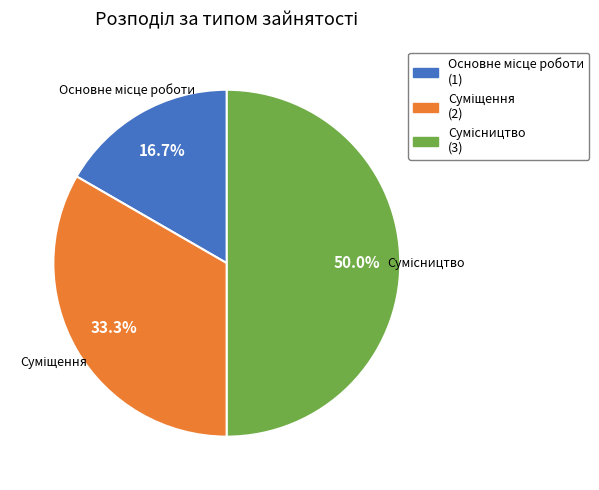

To the nearest percent, what portion does Основне місце роботи represent?

17%